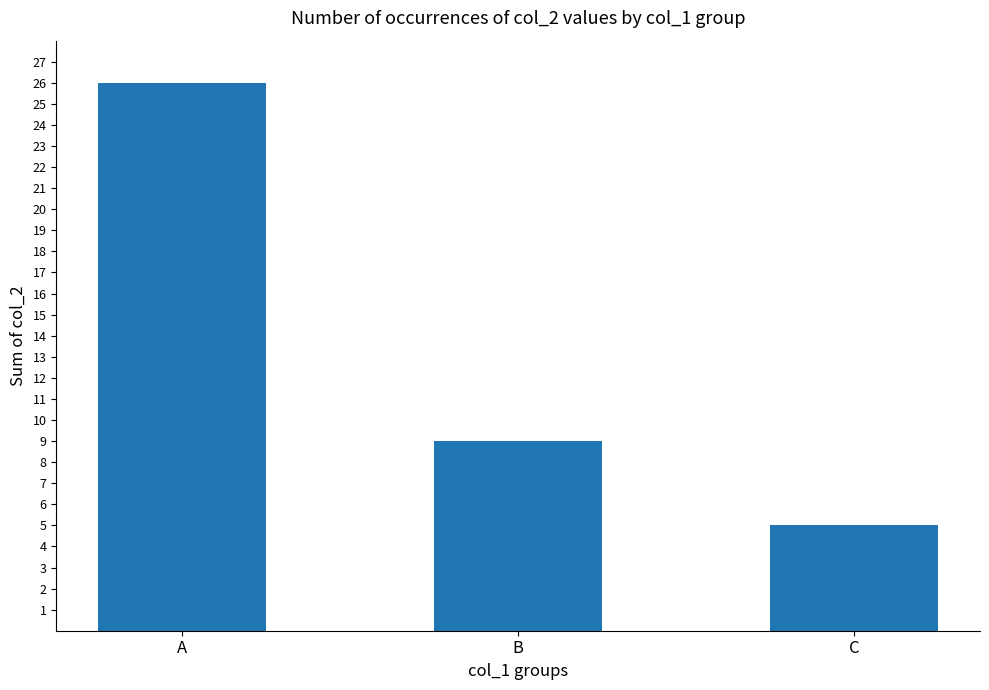

At which label does the data first exceed 9?

A